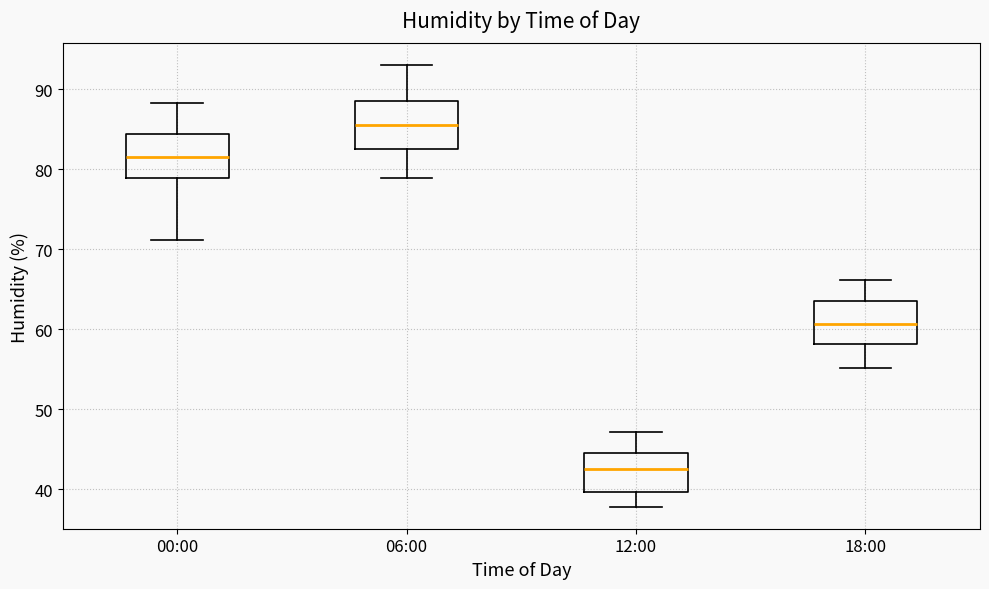

Which box has the lowest median line?

12:00